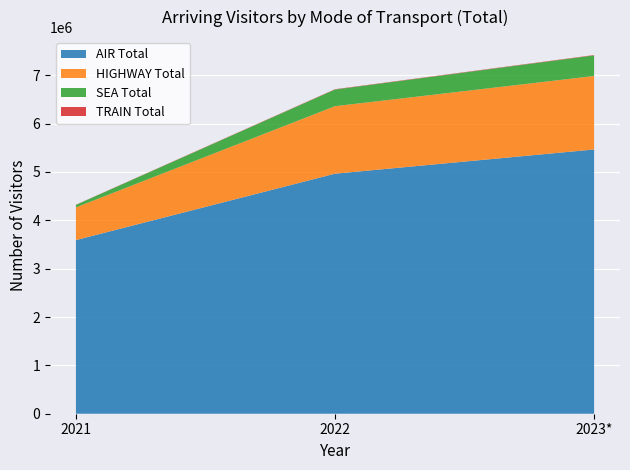

Reading left to right, extract all data points from this chart.

AIR Total: 2021=3591059	2022=4964290	2023*=5465076
HIGHWAY Total: 2021=676431	2022=1396250	2023*=1519811
SEA Total: 2021=51544	2022=344515	2023*=425868
TRAIN Total: 2021=3638	2022=6673	2023*=7469